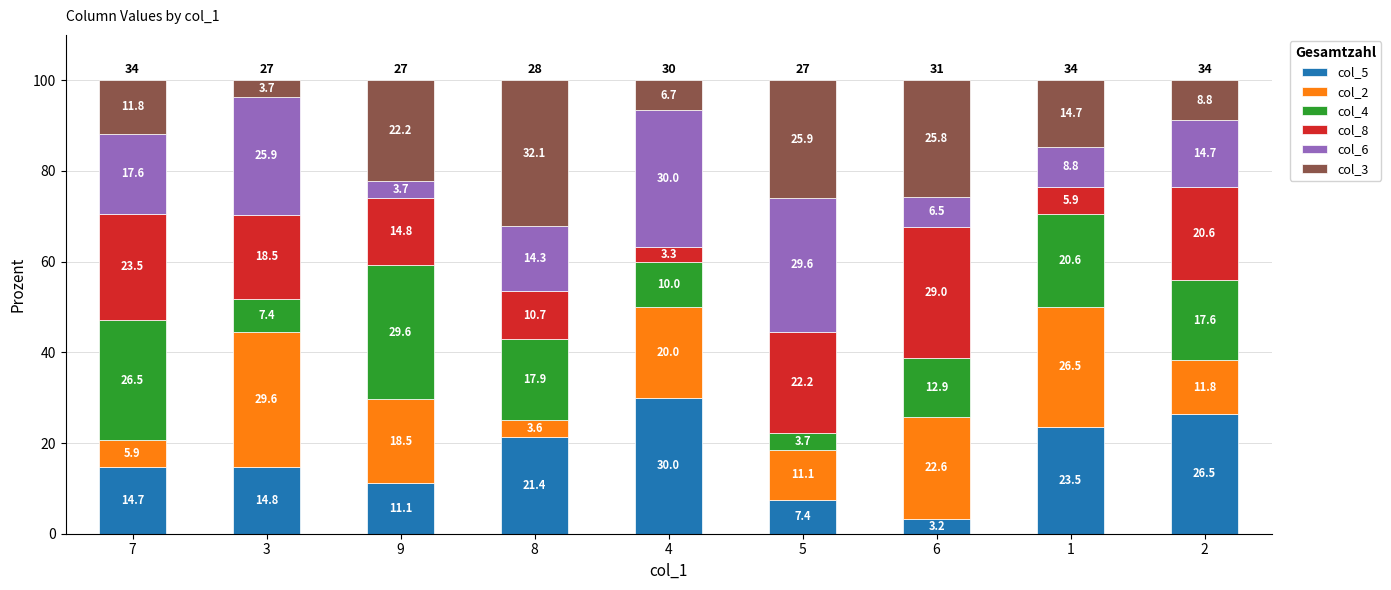

What is the sum of the col_5 values at 4 and 8?

51.4